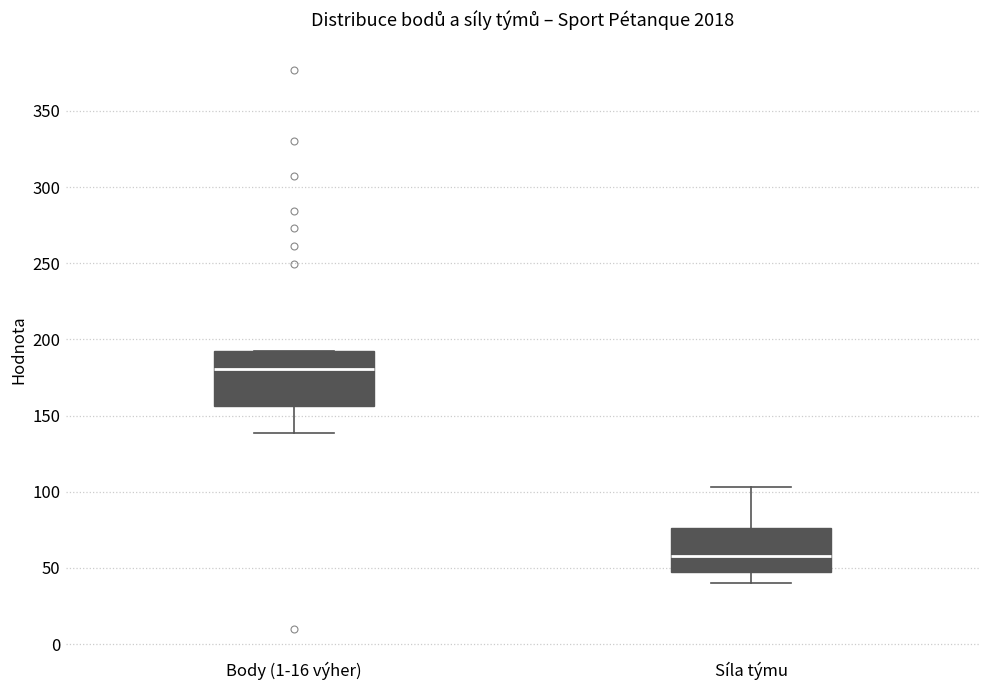

Comparing the boxes themselves (not the whiskers), which one is the tallest?

Body (1-16 výher)